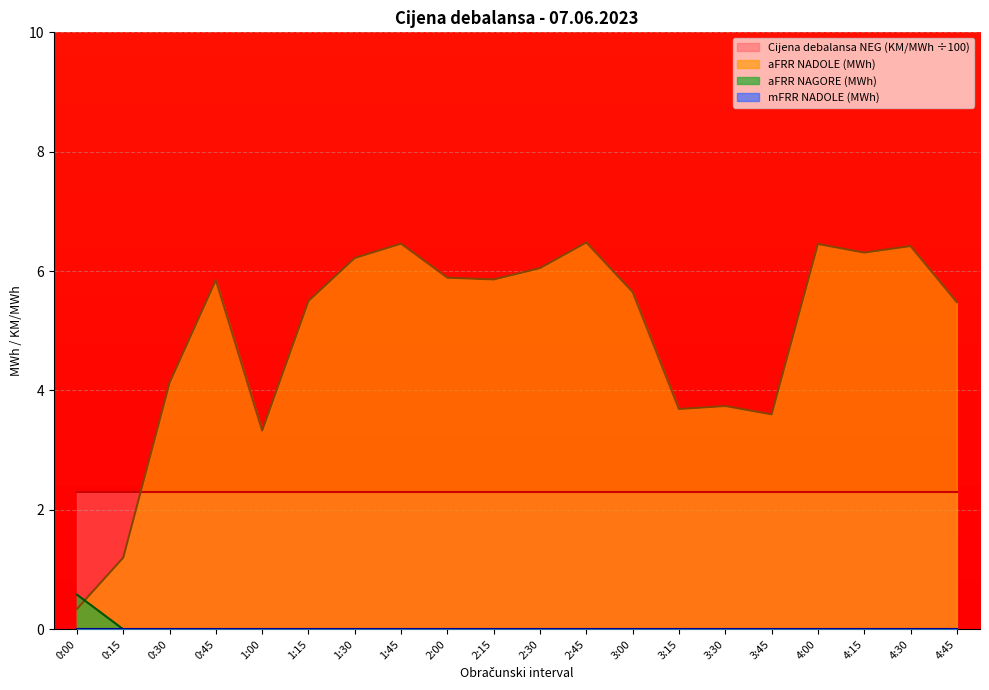

At which label does aFRR NADOLE (MWh) reach its peak?

2:45